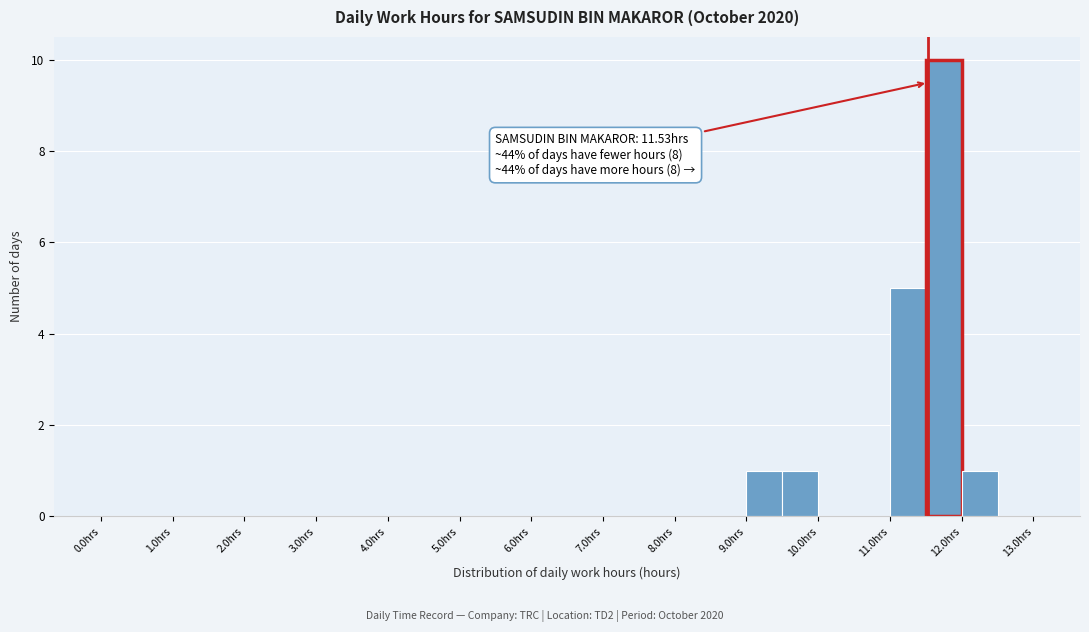

Which range on the x-axis has the tallest bar?

11.5 to 12.0